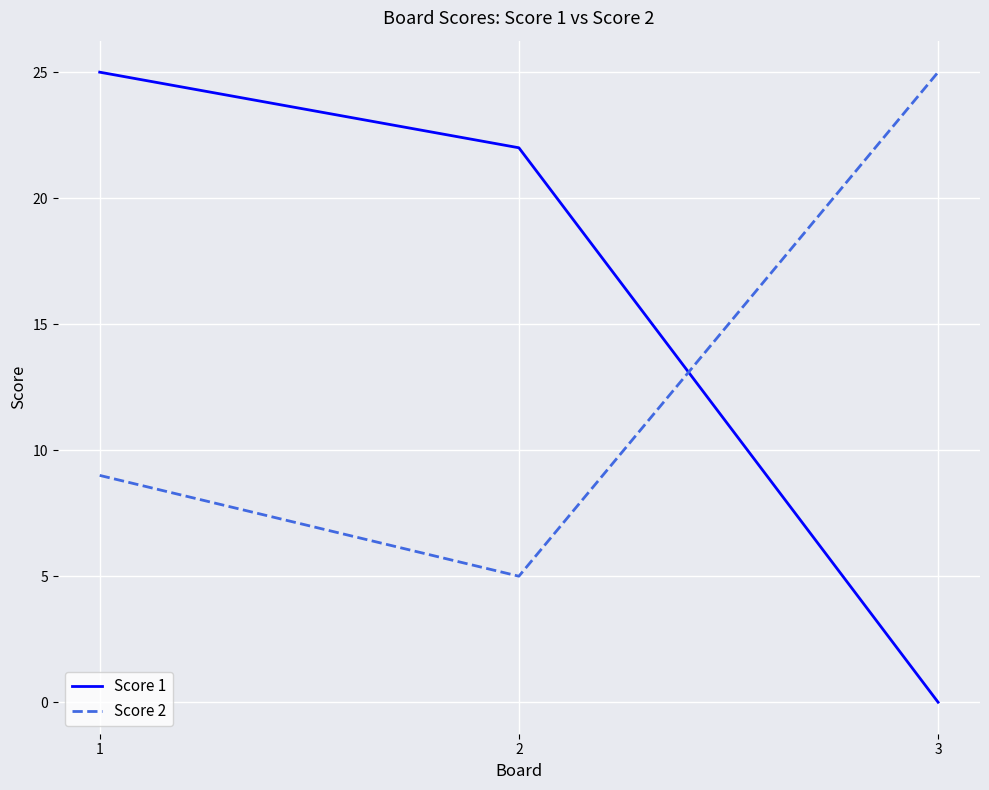

At how many categories does at least one series exceed 2?

3